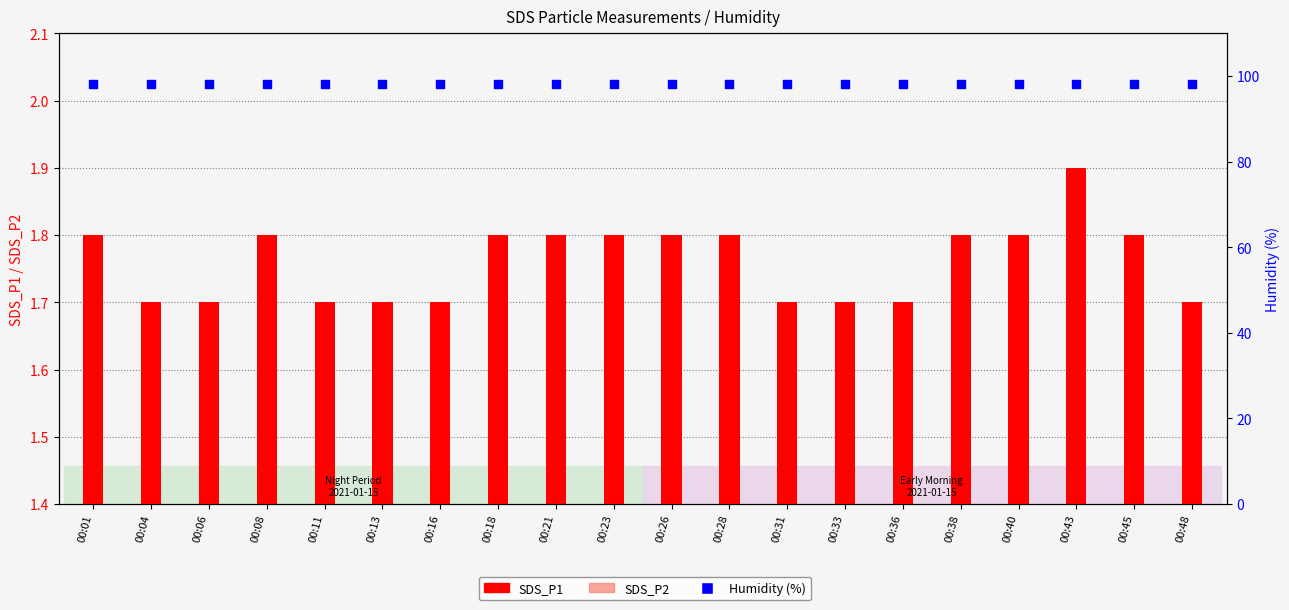

Which series has the largest Y range (max minus min)?

SDS_P2